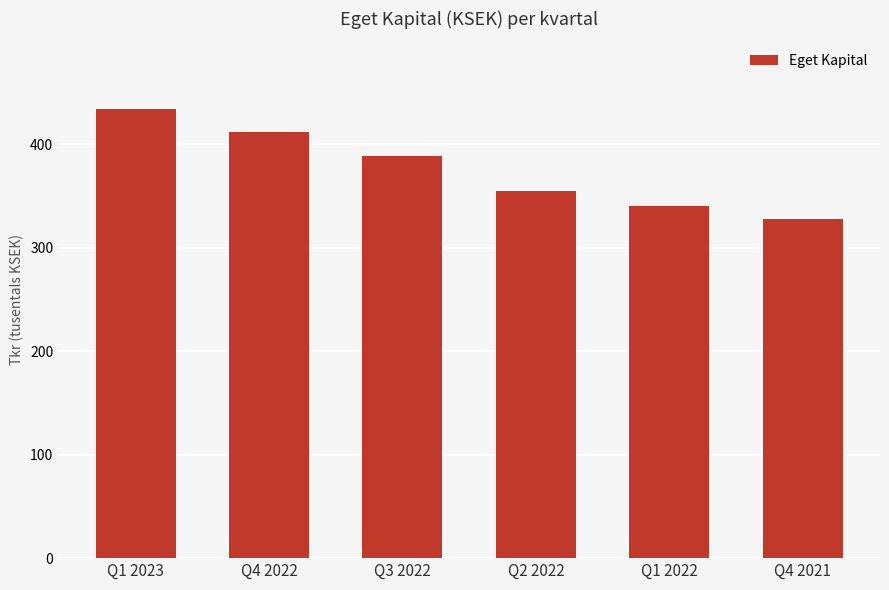

The chart shows a value of 327413 at Q4 2021. True or false?

True